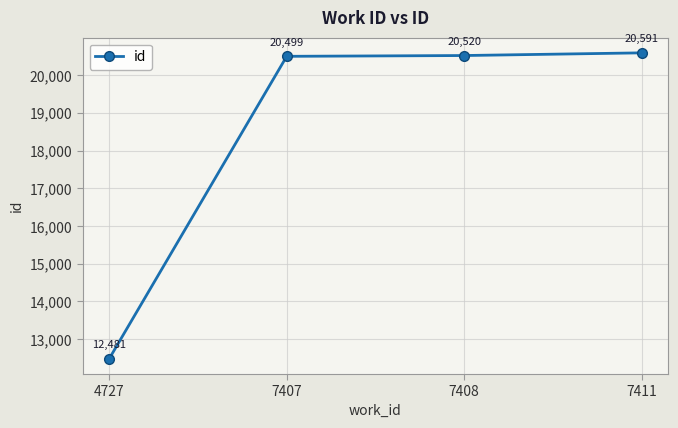

Is it true that the value at 7408 is 20520?

True